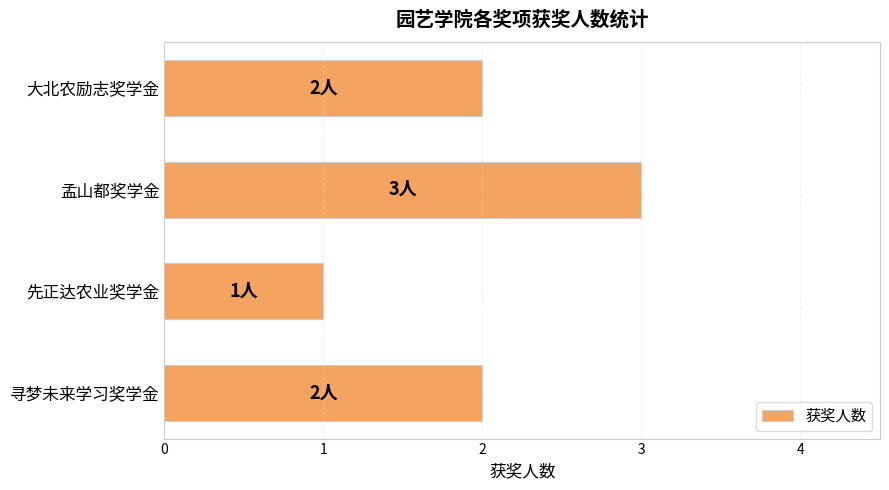

Are the bars grouped side by side (vs. stacked)?

No